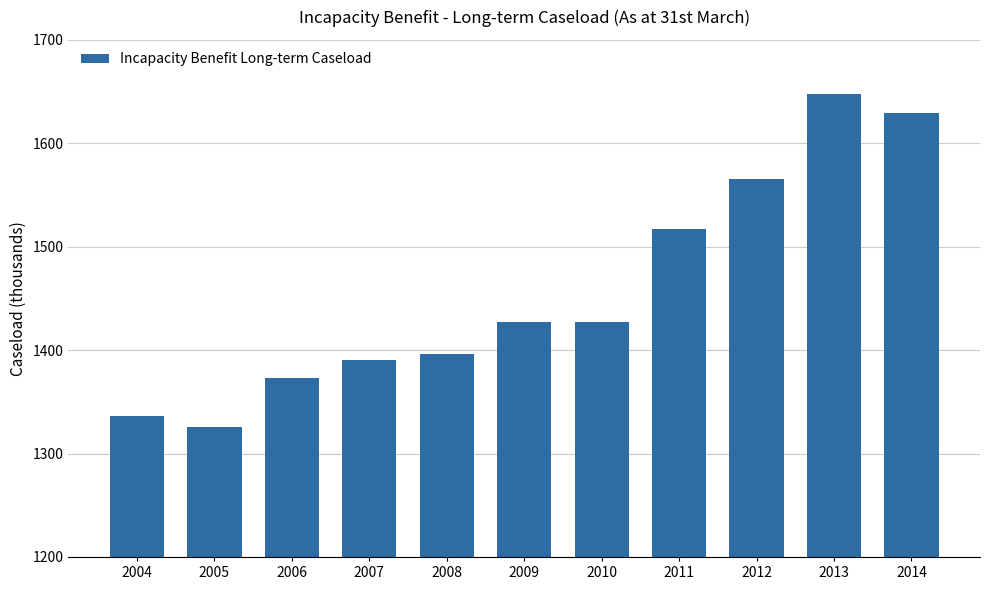

Which label corresponds to the smallest value in the chart?

2005